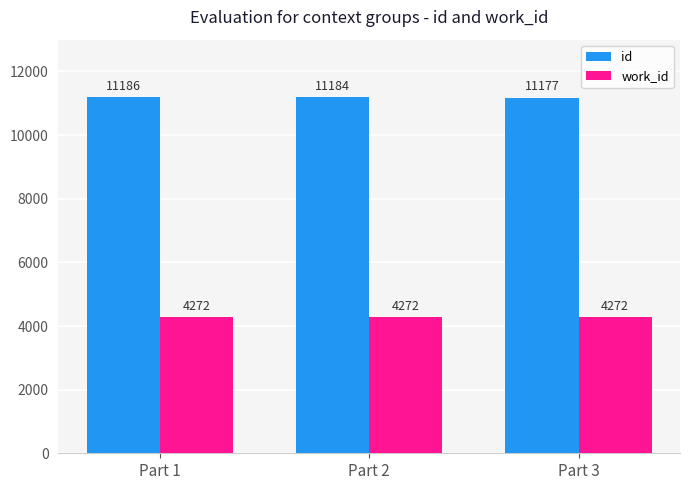

How many bars are there in each group?

2